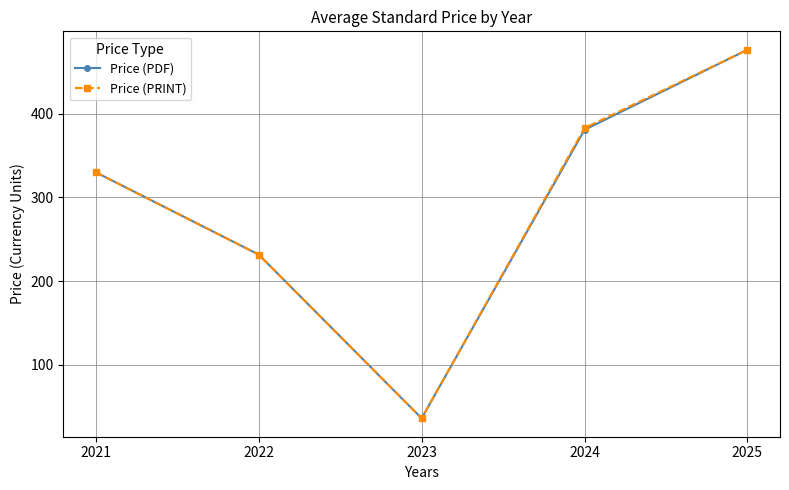

How many lines are shown in the chart?

2